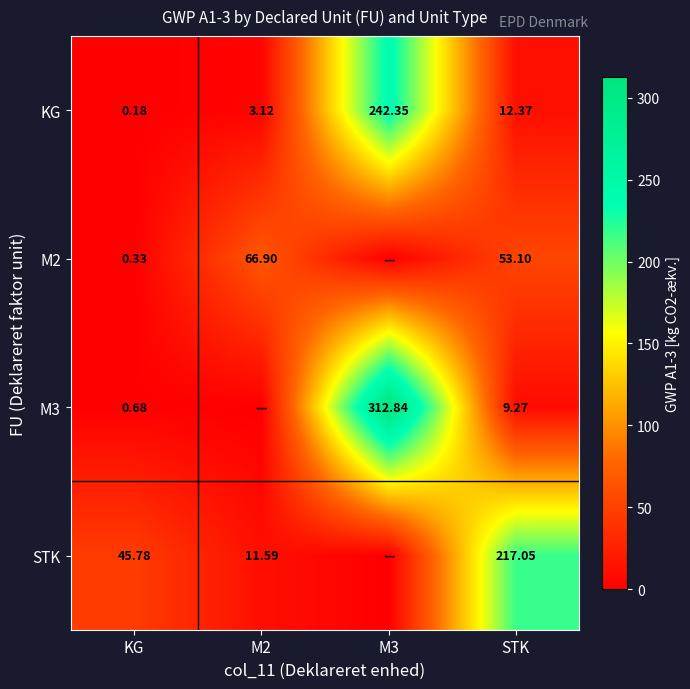

How many categories are shown in the chart?

4